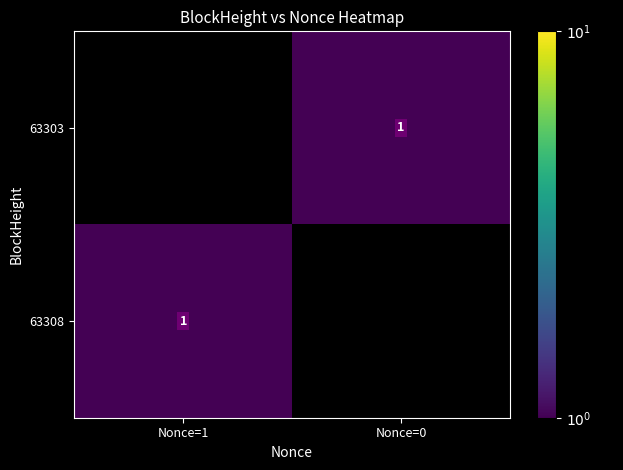

What is the approximate value of 63308 at Nonce=1?

1.0